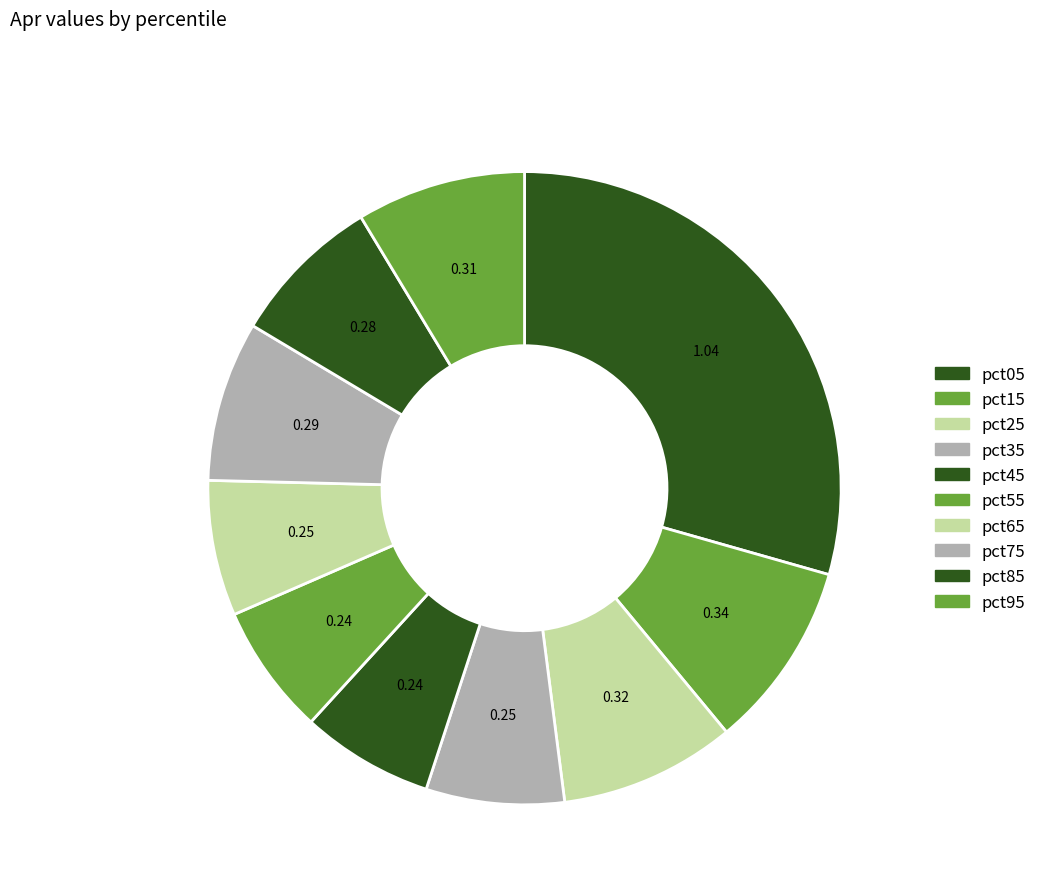

What percentage is the pct35 slice, to the nearest percent?

7%